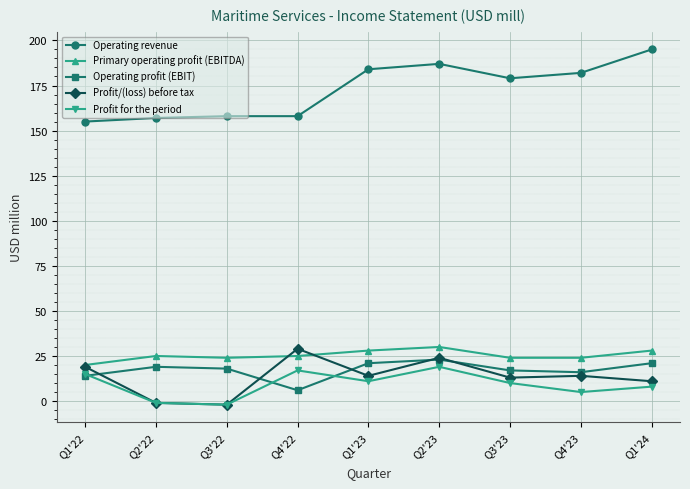

How many values in Profit/(loss) before tax are below zero?

2